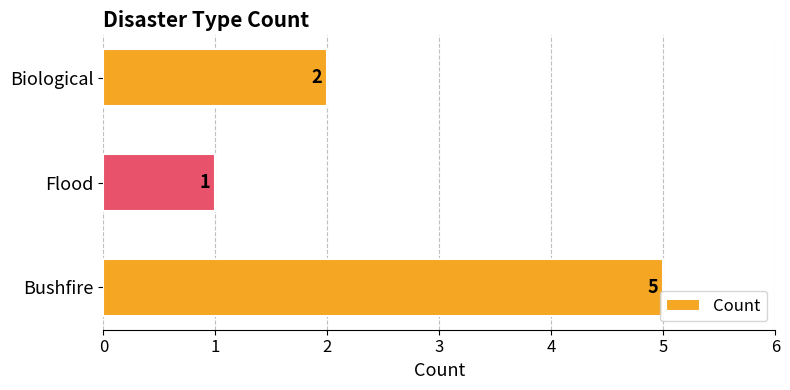

The chart shows a value of 2 at Bushfire. True or false?

False